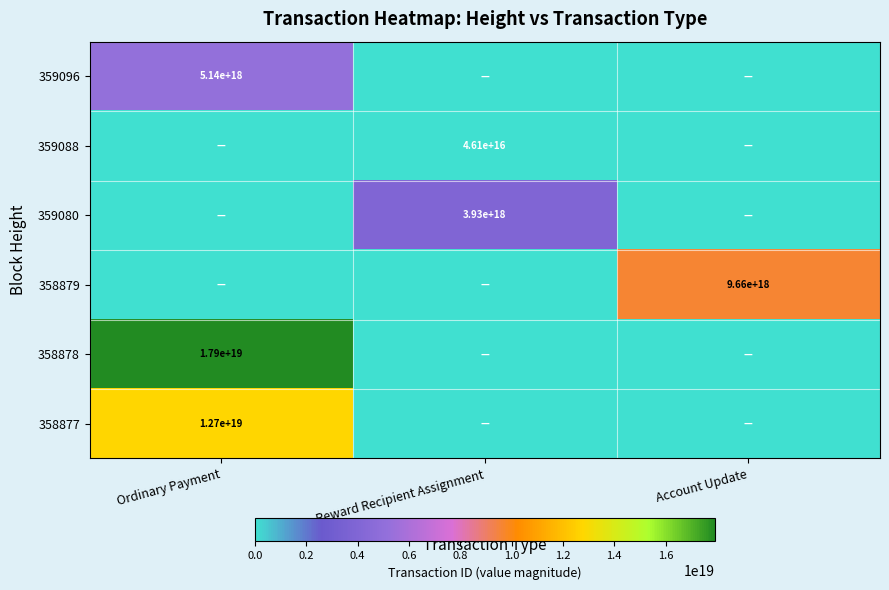

Is it true that 359096 equals 2003897153462603520 at Ordinary Payment?

False